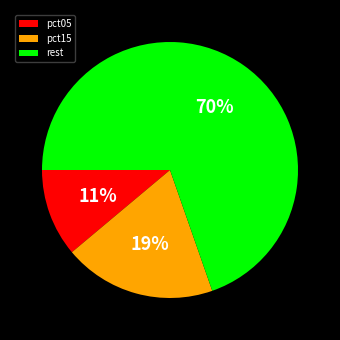

To the nearest percent, what portion does pct05 represent?

11%